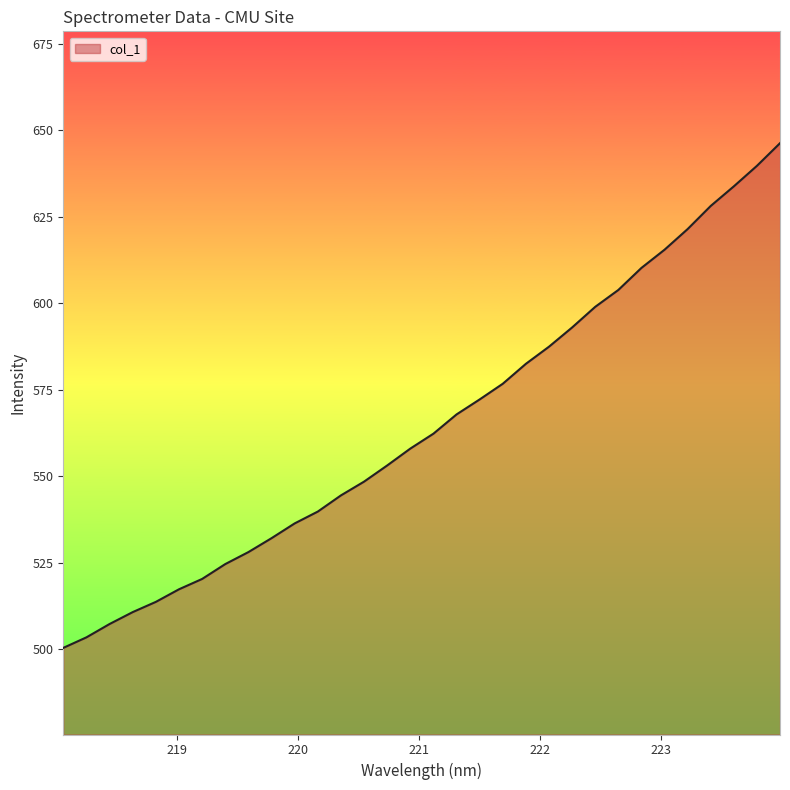

What is the greatest value displayed?

646.2